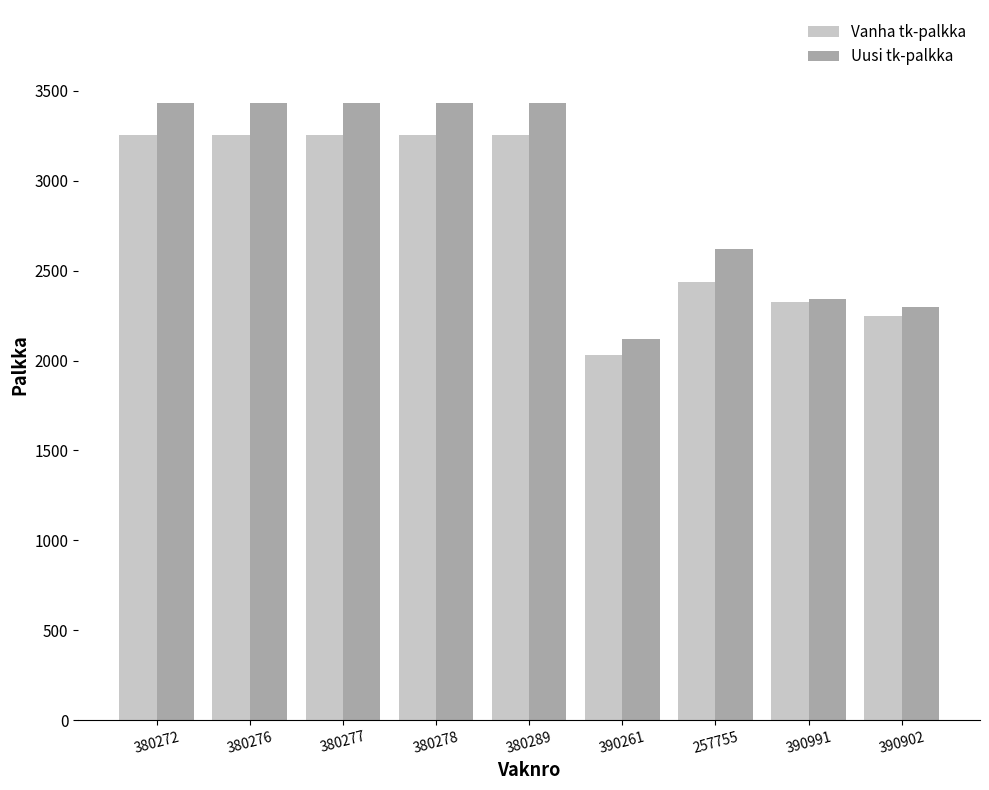

How many bars are there in each group?

2